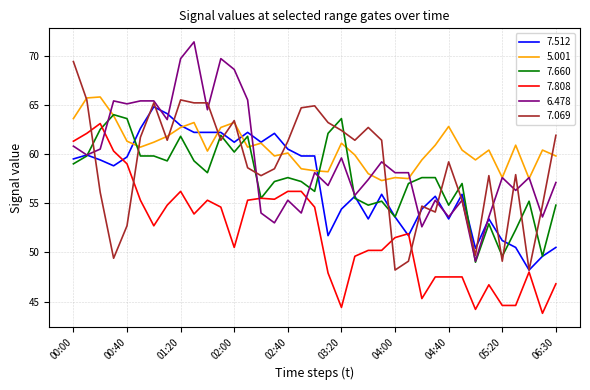

Does the chart have visible grid lines?

Yes